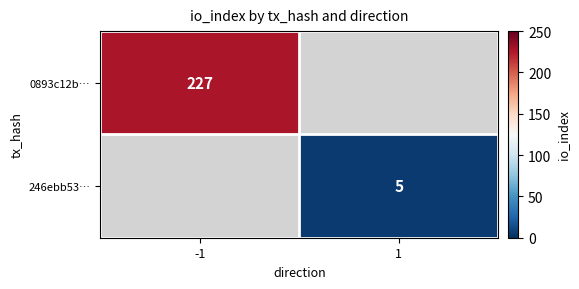

At which category does the chart reach its peak across all series?

-1